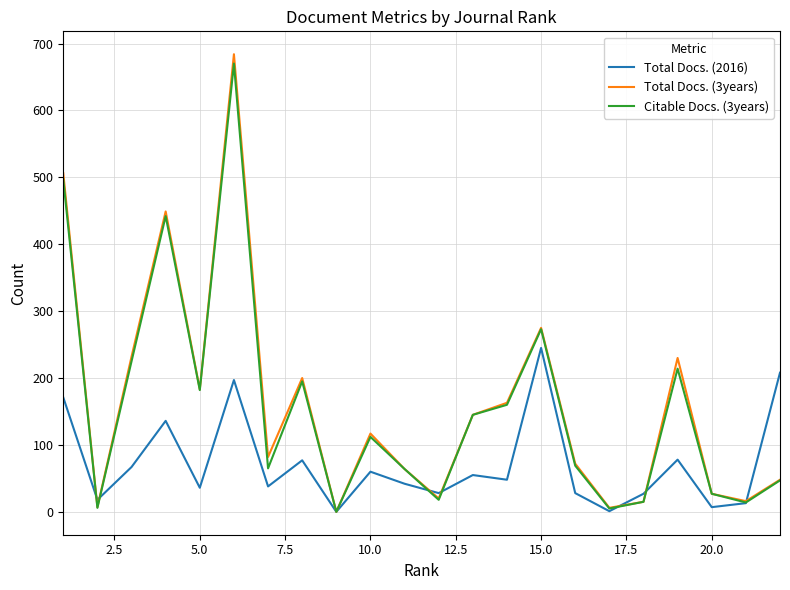

What is the difference between the maximum and second lowest values in the Total Docs. (2016) series?

244